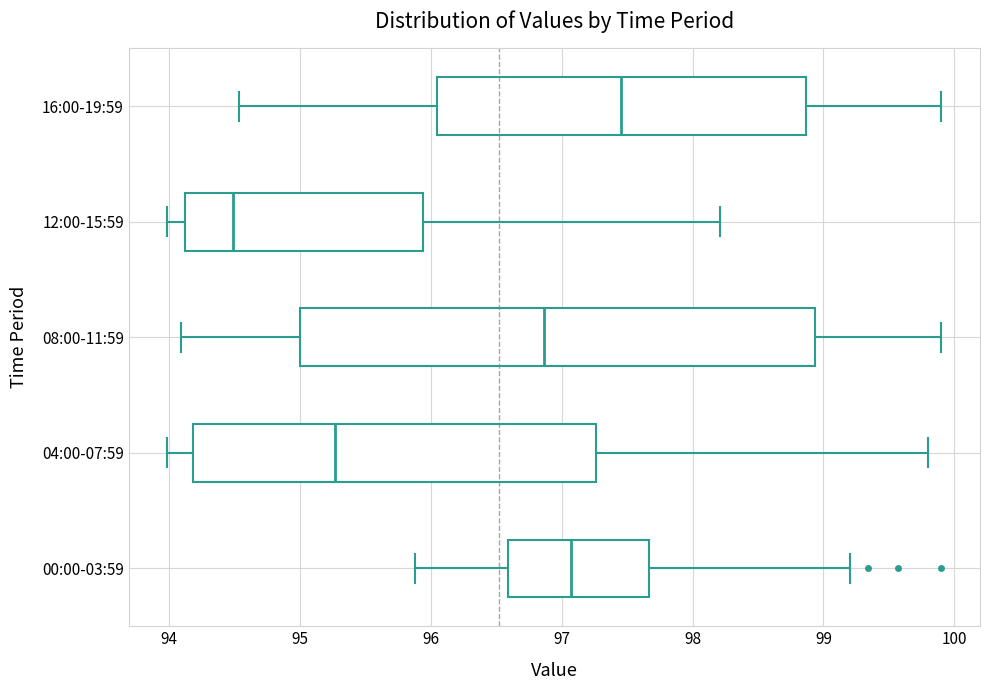

Reading bottom to top, transcribe this box plot: for each box, give where its median line is, the range the box spans, and where its two whiskers end, as read against the x-axis. The values are not printed on the chart, so give them approximately, as read against the axis.

00:00-03:59: median 97.1, box 96.6 to 97.7, whiskers 95.9 to 99.2
04:00-07:59: median 95.3, box 94.2 to 97.3, whiskers 94.0 to 99.8
08:00-11:59: median 96.9, box 95.0 to 98.9, whiskers 94.1 to 99.9
12:00-15:59: median 94.5, box 94.1 to 95.9, whiskers 94.0 to 98.2
16:00-19:59: median 97.5, box 96.0 to 98.9, whiskers 94.5 to 99.9